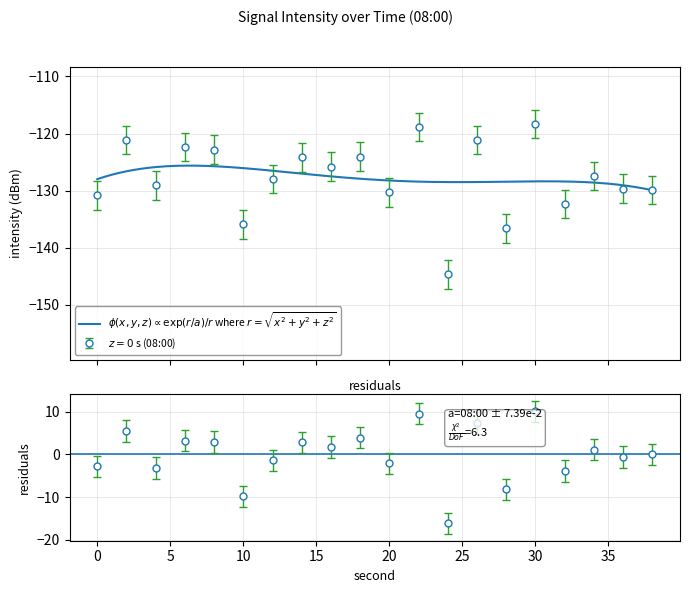

List the labels in order of value, largest first.

30, 22, 2, 26, 6, 8, 18, 14, 16, 34, 12, 4, 36, 38, 20, 0, 32, 10, 28, 24